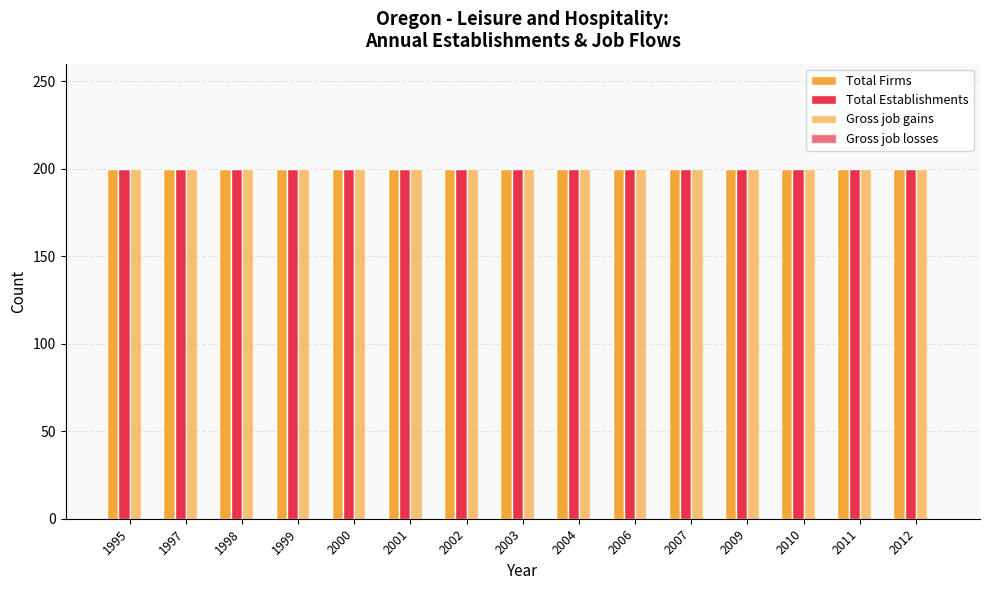

Which series has the widest spread of values?

Total Firms